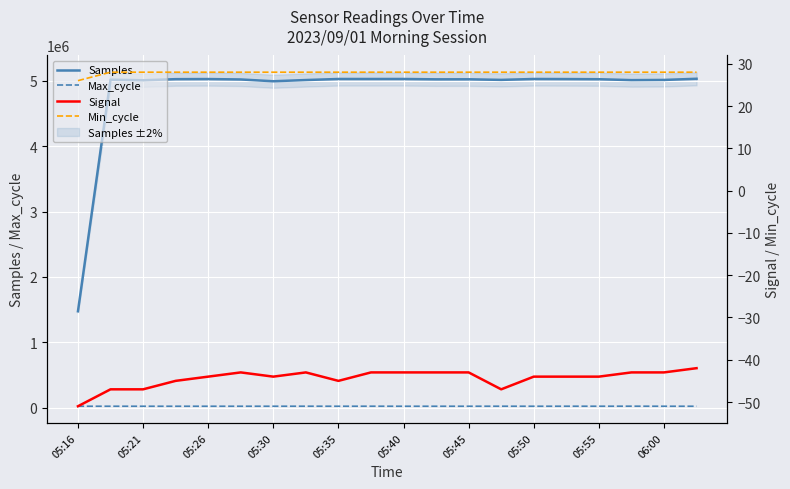

Where is the first local maximum for Max_cycle?

05:21